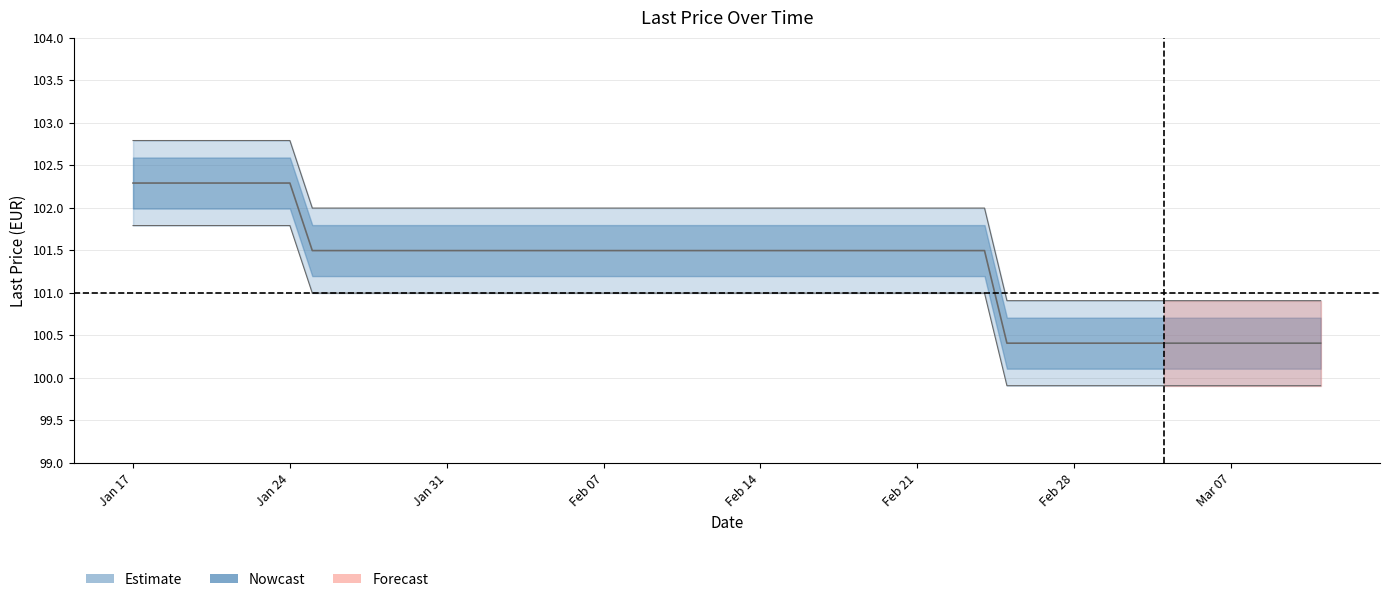

What is the value of the Last price point at the 28th from the left?

101.5